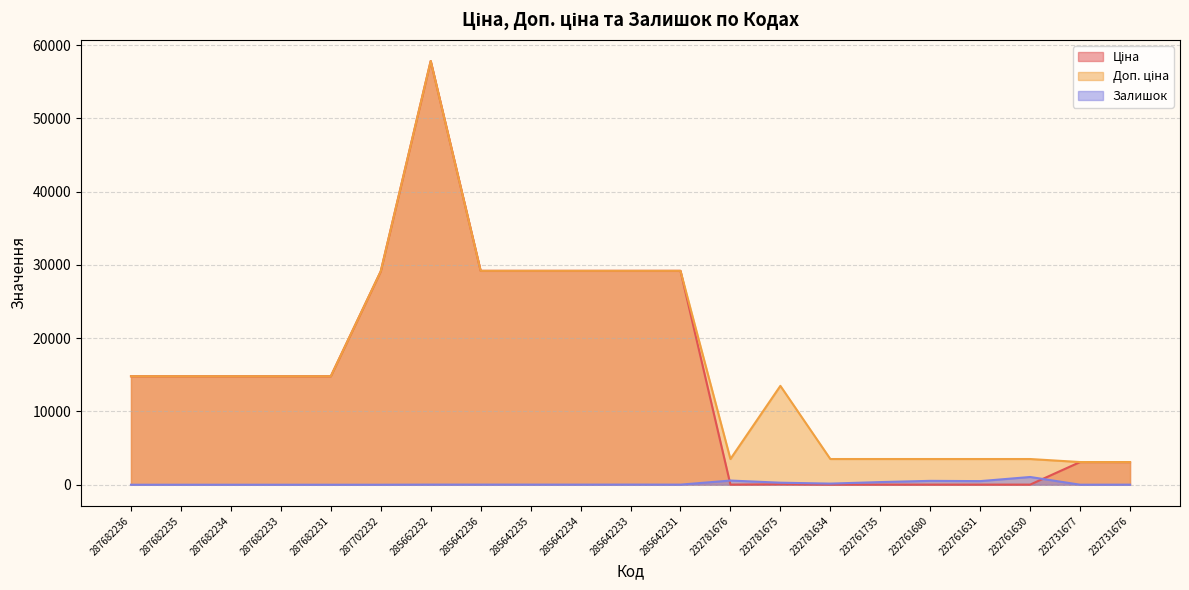

How many data points in Залишок are above 16?

9